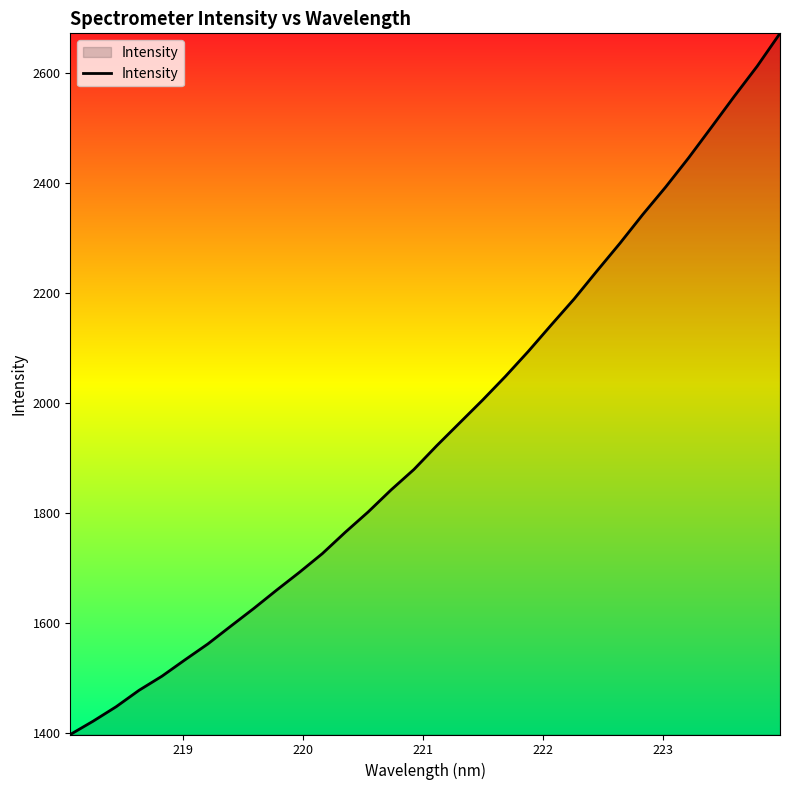

What is the difference between the maximum and minimum values?

1275.8